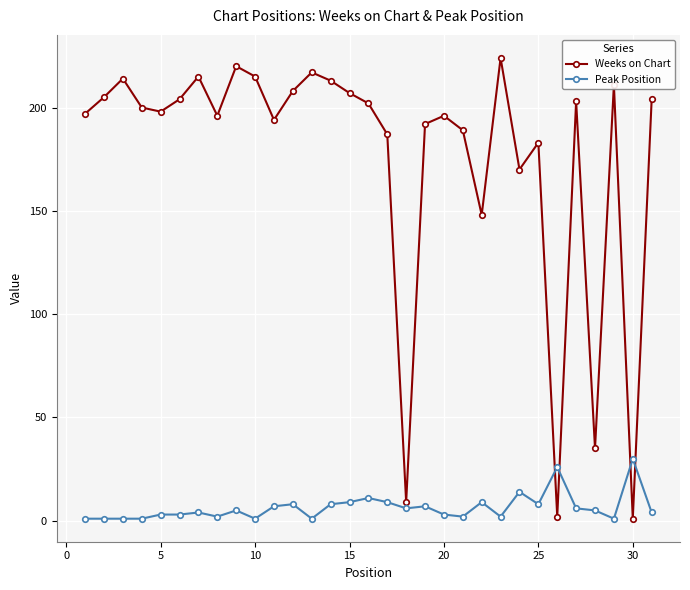

What is the average value of the Peak Position series?

6